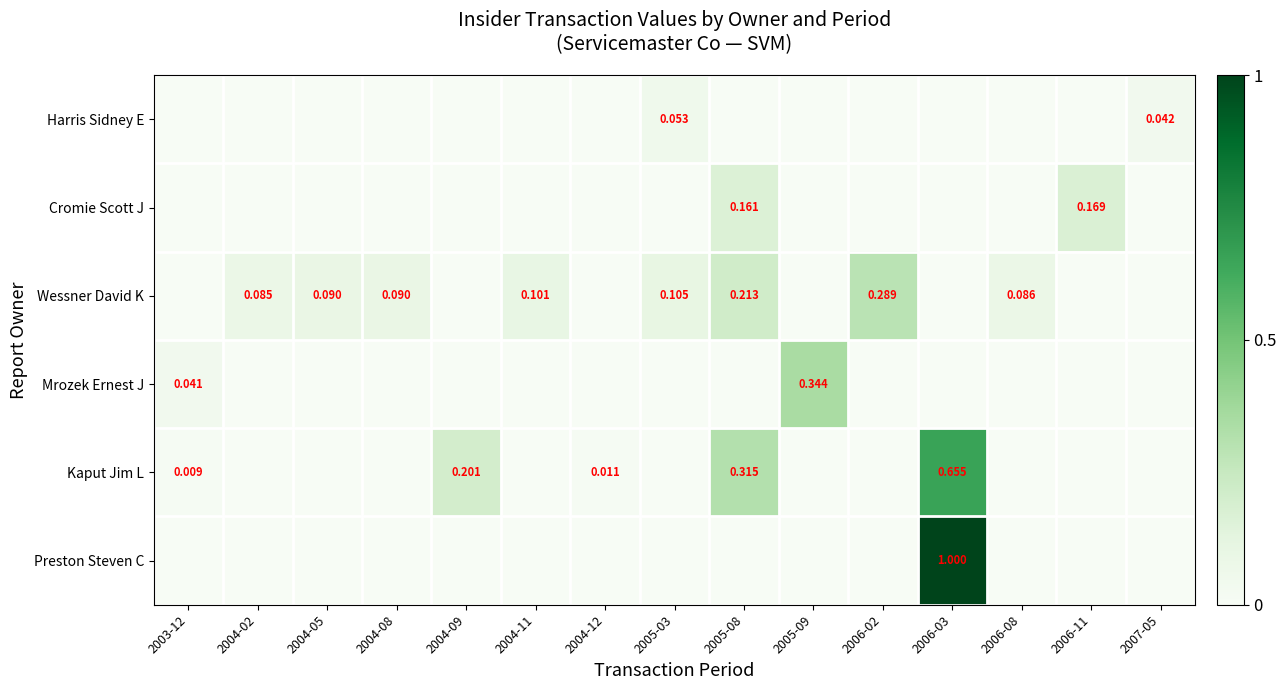

Is the value of Kaput Jim L at 2006-03 greater than the value of Cromie Scott J at 2006-11?

Yes